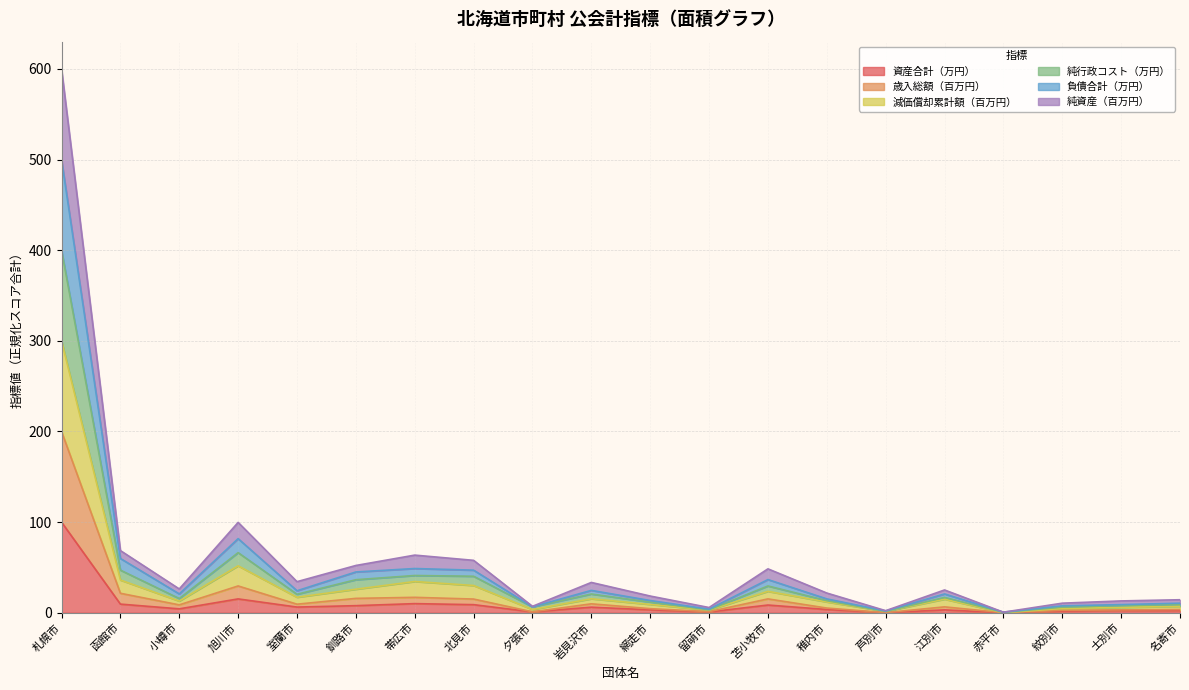

How many data points does each series have?

20